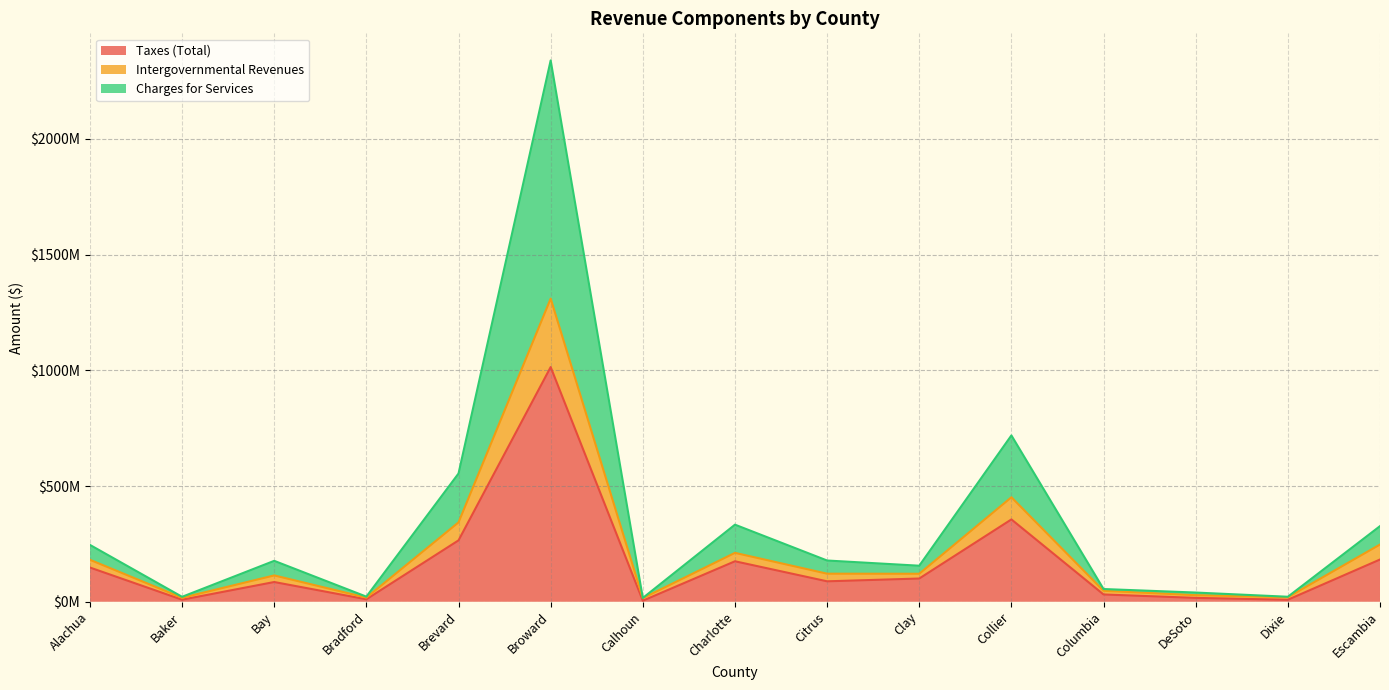

How many series are shown in this chart?

3